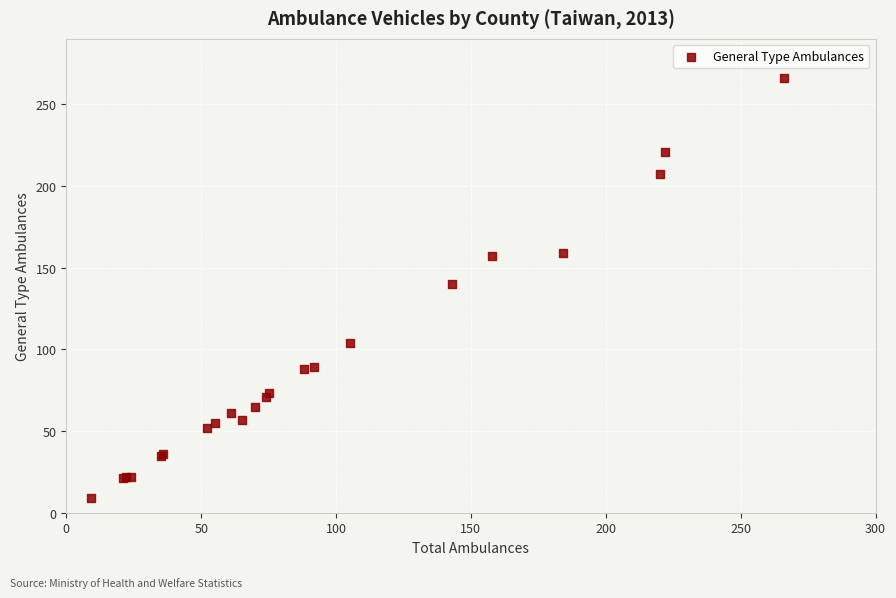

What Y value in the scatter plot is closest to 137?

140